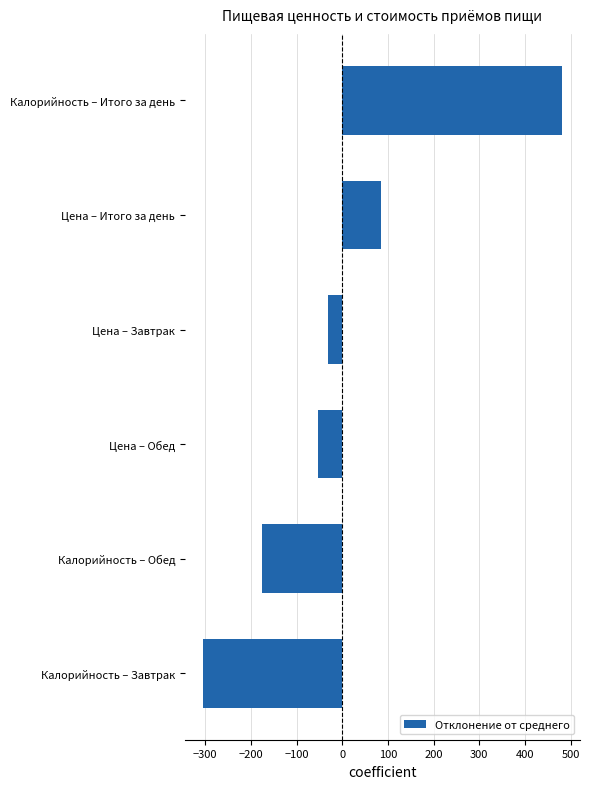

What is the greatest value displayed?

481.0